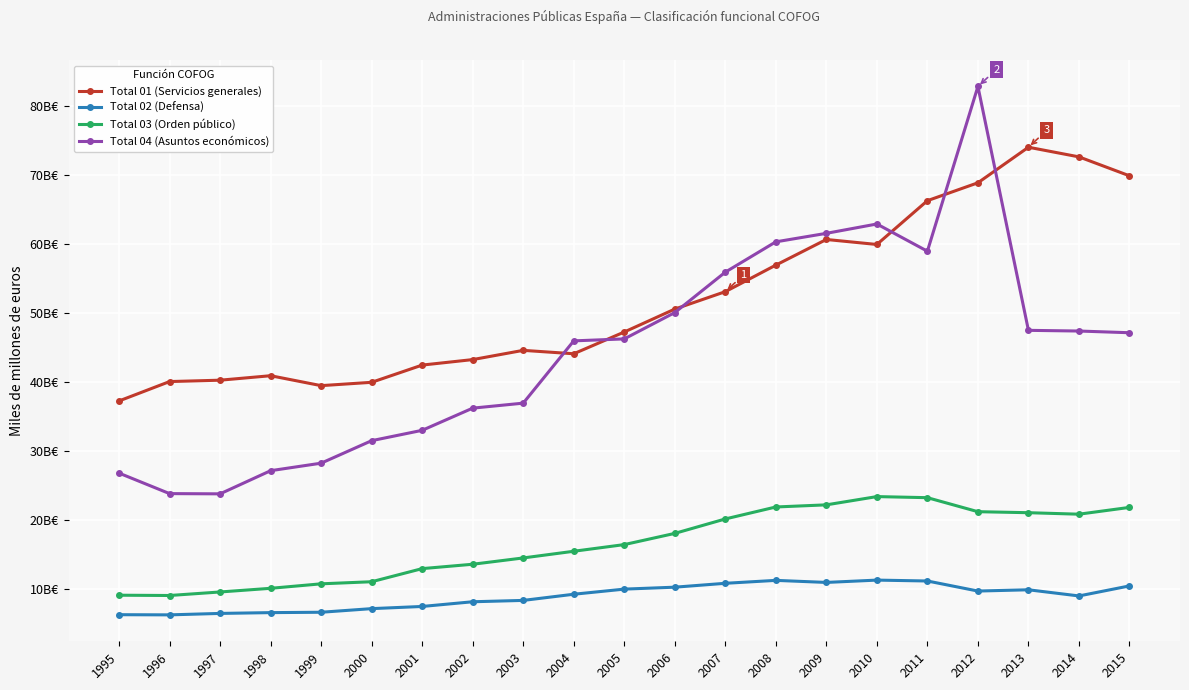

What are all the series names shown in the legend?

Total 01 (Servicios generales), Total 02 (Defensa), Total 03 (Orden público), Total 04 (Asuntos económicos)